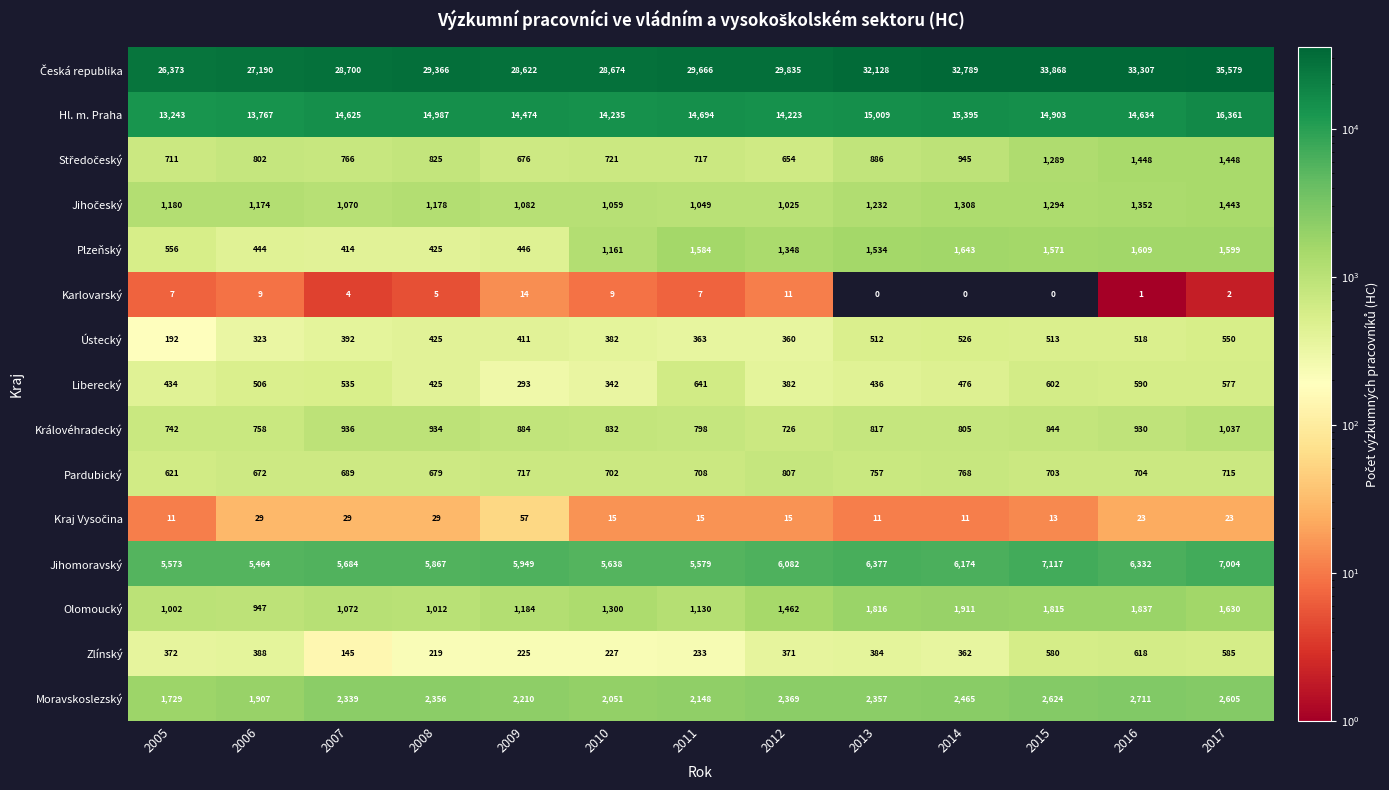

Is the value of Plzeňský at 2007 greater than the value of Pardubický at 2008?

No